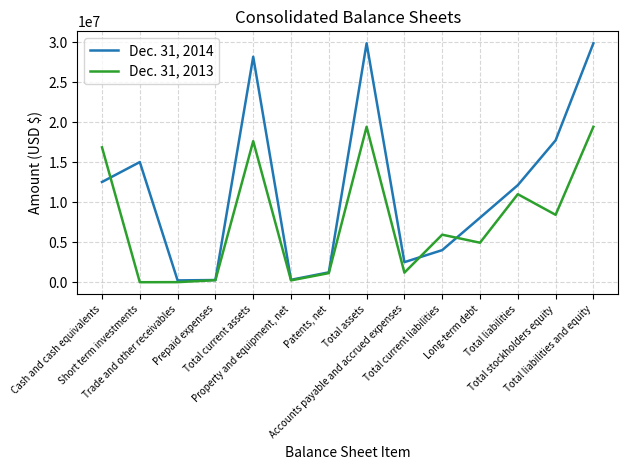

Which series has the largest total across all categories?

Dec. 31, 2014